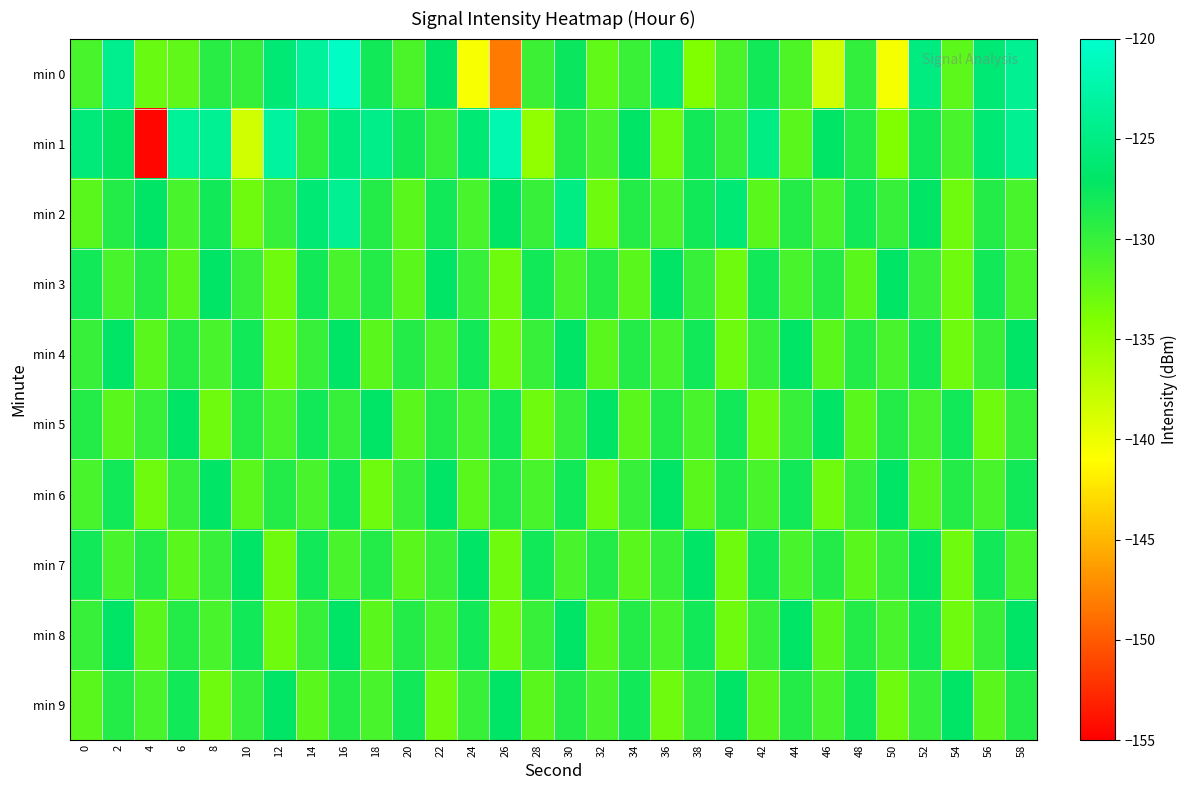

Reading left to right, transcribe all the data shown in this chart.

min 0: 0=-131.0	2=-124.3	4=-132.8	6=-132.2	8=-129.2	10=-129.9	12=-126.0	14=-123.4	16=-120.7	18=-127.9	20=-131.2	22=-127.1	24=-140.6	26=-148.2	28=-130.3	30=-127.6	32=-132.4	34=-130.2	36=-125.8	38=-134.0	40=-131.1	42=-128.0	44=-131.3	46=-138.4	48=-129.7	50=-140.4	52=-125.3	54=-132.1	56=-126.1	58=-124.1
min 1: 0=-125.6	2=-127.2	4=-154.6	6=-123.7	8=-123.8	10=-138.3	12=-123.0	14=-129.7	16=-125.4	18=-124.6	20=-128.0	22=-130.0	24=-126.0	26=-122.0	28=-135.0	30=-129.0	32=-131.0	34=-127.0	36=-133.0	38=-128.0	40=-130.0	42=-125.0	44=-132.0	46=-127.0	48=-129.0	50=-134.0	52=-128.0	54=-131.0	56=-126.0	58=-124.0
min 2: 0=-132.0	2=-129.0	4=-127.0	6=-131.0	8=-128.0	10=-133.0	12=-130.0	14=-126.0	16=-124.0	18=-129.0	20=-132.0	22=-128.0	24=-131.0	26=-127.0	28=-130.0	30=-125.0	32=-133.0	34=-129.0	36=-131.0	38=-128.0	40=-126.0	42=-132.0	44=-129.0	46=-131.0	48=-128.0	50=-130.0	52=-127.0	54=-133.0	56=-129.0	58=-131.0
min 3: 0=-128.0	2=-131.0	4=-129.0	6=-132.0	8=-127.0	10=-130.0	12=-133.0	14=-128.0	16=-131.0	18=-129.0	20=-132.0	22=-127.0	24=-130.0	26=-133.0	28=-128.0	30=-131.0	32=-129.0	34=-132.0	36=-127.0	38=-130.0	40=-133.0	42=-128.0	44=-131.0	46=-129.0	48=-132.0	50=-127.0	52=-130.0	54=-133.0	56=-128.0	58=-131.0
min 4: 0=-130.0	2=-127.0	4=-132.0	6=-129.0	8=-131.0	10=-128.0	12=-133.0	14=-130.0	16=-127.0	18=-132.0	20=-129.0	22=-131.0	24=-128.0	26=-133.0	28=-130.0	30=-127.0	32=-132.0	34=-129.0	36=-131.0	38=-128.0	40=-133.0	42=-130.0	44=-127.0	46=-132.0	48=-129.0	50=-131.0	52=-128.0	54=-133.0	56=-130.0	58=-127.0
min 5: 0=-129.0	2=-132.0	4=-130.0	6=-127.0	8=-133.0	10=-129.0	12=-131.0	14=-128.0	16=-130.0	18=-127.0	20=-132.0	22=-129.0	24=-131.0	26=-128.0	28=-133.0	30=-130.0	32=-127.0	34=-132.0	36=-129.0	38=-131.0	40=-128.0	42=-133.0	44=-130.0	46=-127.0	48=-132.0	50=-129.0	52=-131.0	54=-128.0	56=-133.0	58=-130.0
min 6: 0=-131.0	2=-128.0	4=-133.0	6=-130.0	8=-127.0	10=-132.0	12=-129.0	14=-131.0	16=-128.0	18=-133.0	20=-130.0	22=-127.0	24=-132.0	26=-129.0	28=-131.0	30=-128.0	32=-133.0	34=-130.0	36=-127.0	38=-132.0	40=-129.0	42=-131.0	44=-128.0	46=-133.0	48=-130.0	50=-127.0	52=-132.0	54=-129.0	56=-131.0	58=-128.0
min 7: 0=-128.0	2=-131.0	4=-129.0	6=-132.0	8=-130.0	10=-127.0	12=-133.0	14=-128.0	16=-131.0	18=-129.0	20=-132.0	22=-130.0	24=-127.0	26=-133.0	28=-128.0	30=-131.0	32=-129.0	34=-132.0	36=-130.0	38=-127.0	40=-133.0	42=-128.0	44=-131.0	46=-129.0	48=-132.0	50=-130.0	52=-127.0	54=-133.0	56=-128.0	58=-131.0
min 8: 0=-130.0	2=-127.0	4=-132.0	6=-129.0	8=-131.0	10=-128.0	12=-133.0	14=-130.0	16=-127.0	18=-132.0	20=-129.0	22=-131.0	24=-128.0	26=-133.0	28=-130.0	30=-127.0	32=-132.0	34=-129.0	36=-131.0	38=-128.0	40=-133.0	42=-130.0	44=-127.0	46=-132.0	48=-129.0	50=-131.0	52=-128.0	54=-133.0	56=-130.0	58=-127.0
min 9: 0=-132.0	2=-129.0	4=-131.0	6=-128.0	8=-133.0	10=-130.0	12=-127.0	14=-132.0	16=-129.0	18=-131.0	20=-128.0	22=-133.0	24=-130.0	26=-127.0	28=-132.0	30=-129.0	32=-131.0	34=-128.0	36=-133.0	38=-130.0	40=-127.0	42=-132.0	44=-129.0	46=-131.0	48=-128.0	50=-133.0	52=-130.0	54=-127.0	56=-132.0	58=-129.0